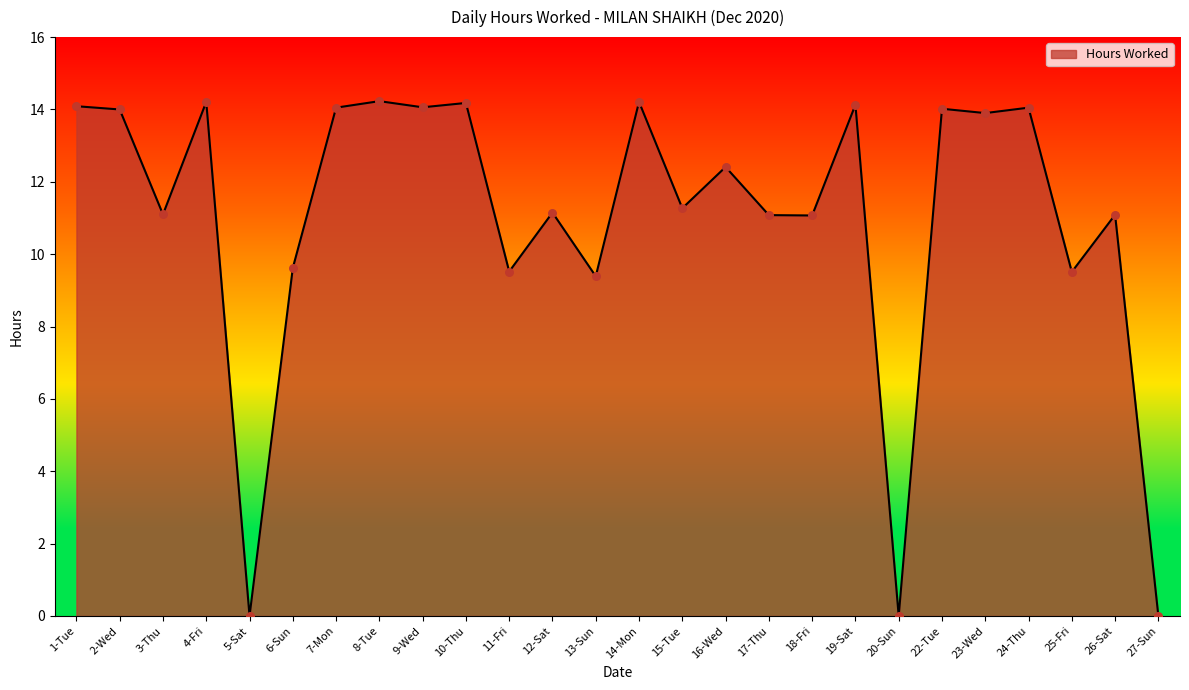

Between 5-Sat and 11-Fri, which is larger?

11-Fri